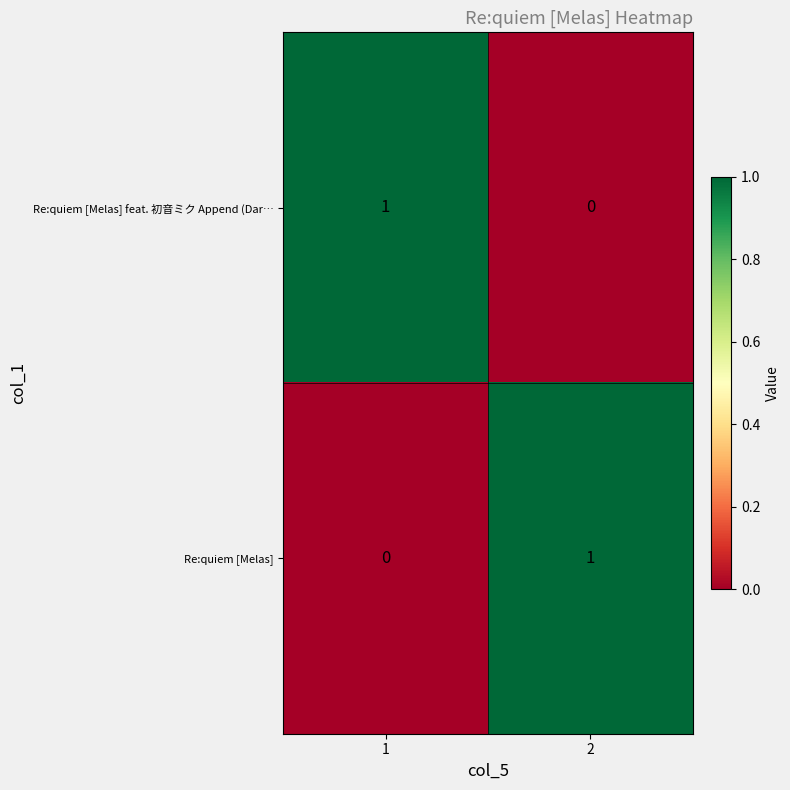

Is the value of Re:quiem [Melas] feat. 初音ミク Append (Dar… at 2 greater than the value of Re:quiem [Melas] at 2?

No